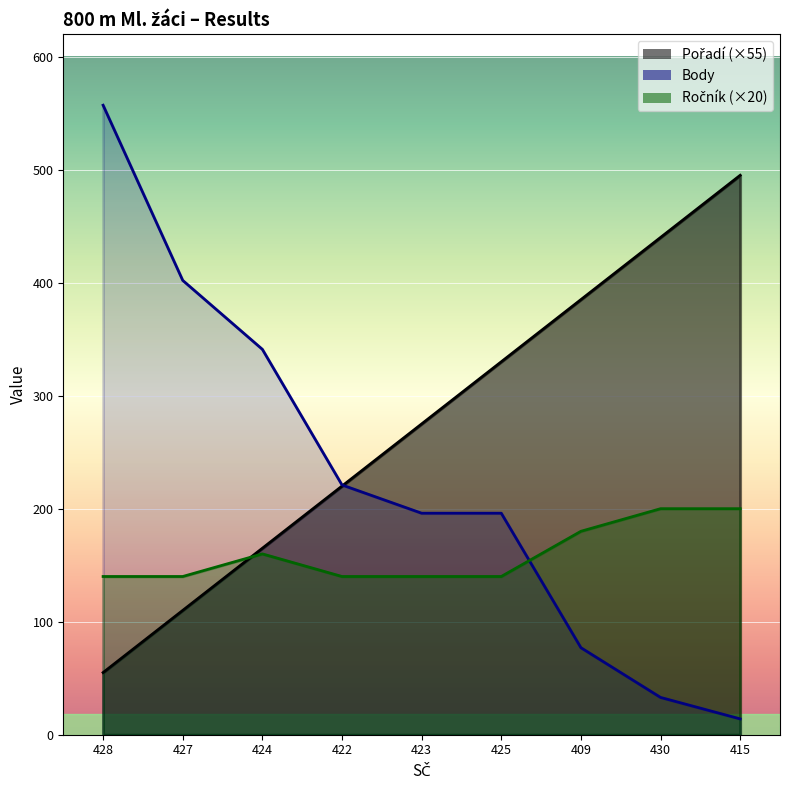

What is the label of the 4th point from the left?

422